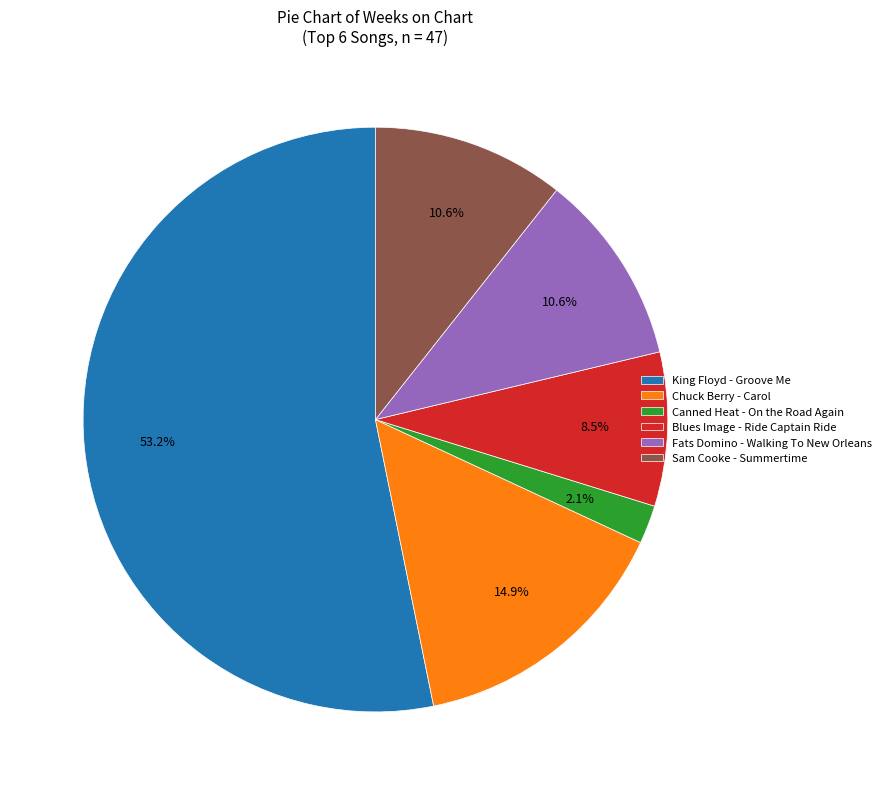

Is there any slice that represents more than half of the pie?

Yes